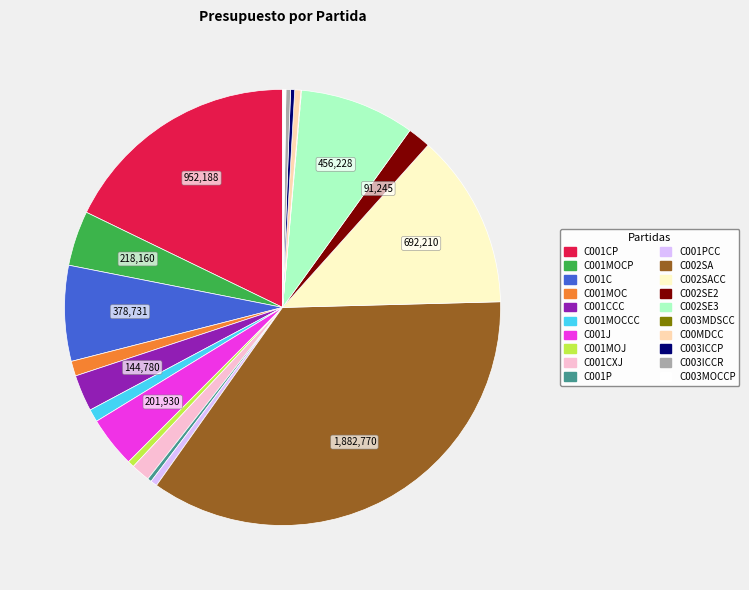

Is there any slice that represents more than half of the pie?

No